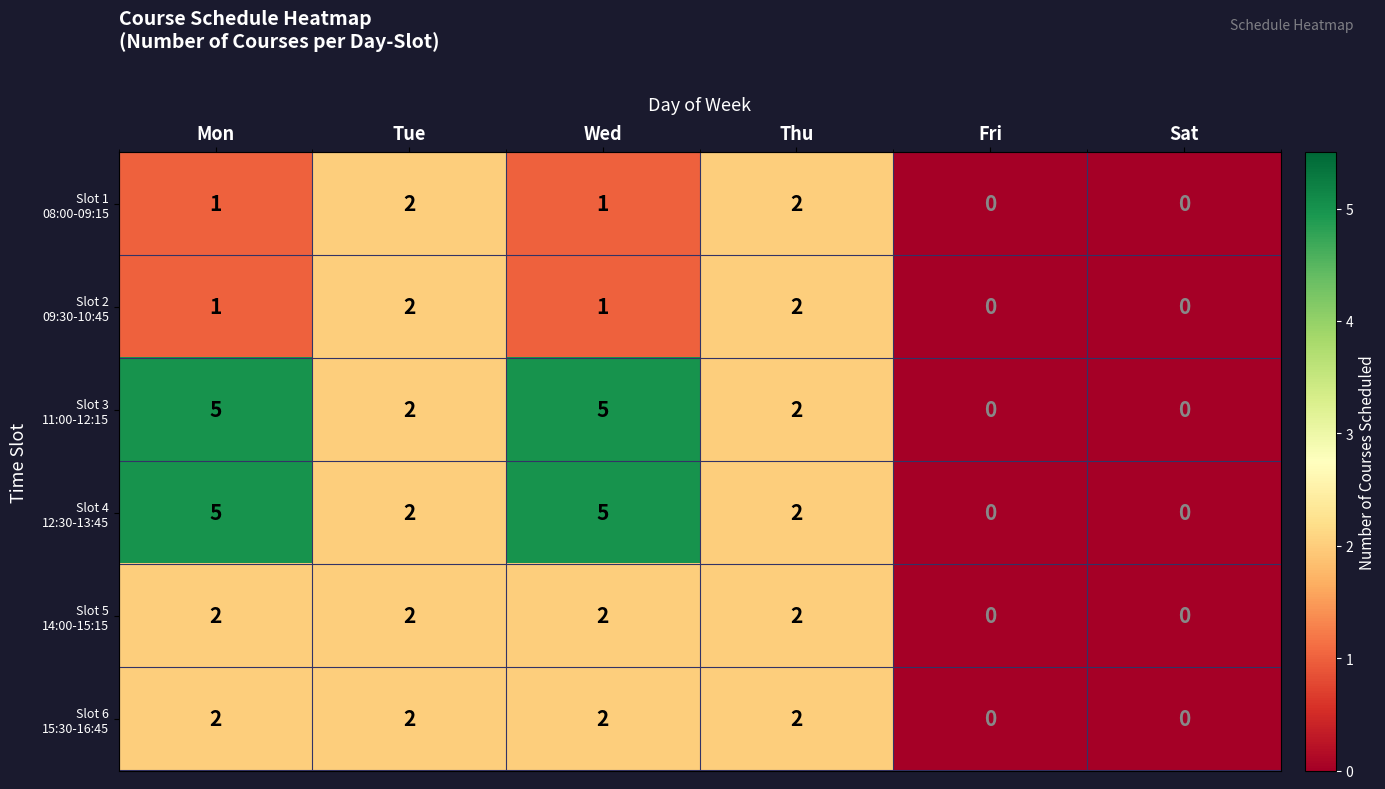

What is the spread (max minus min) of values at Wed?

4